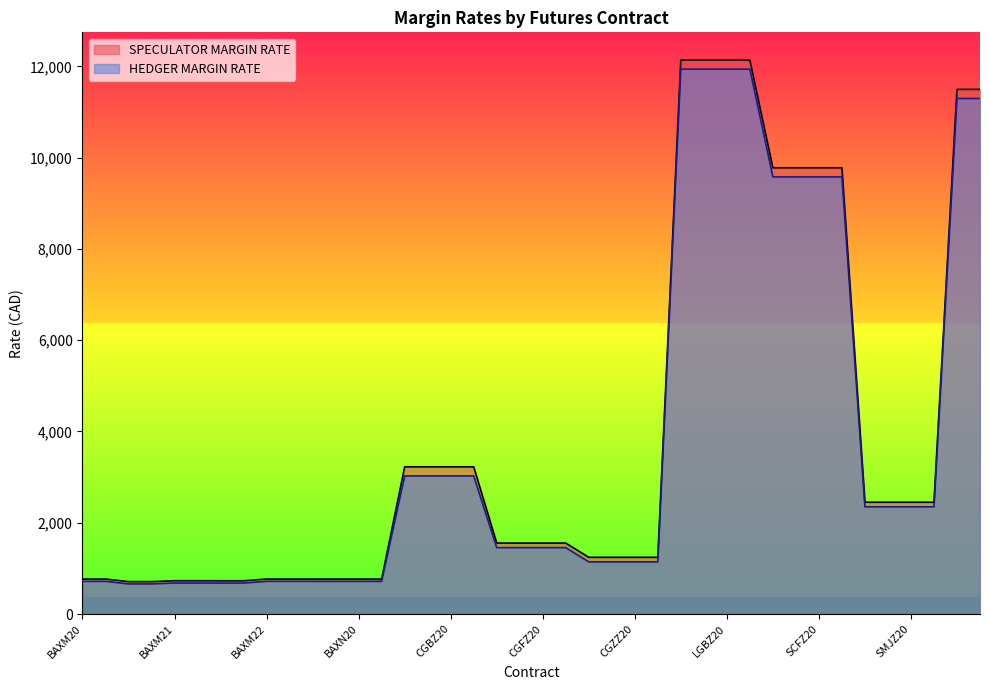

True or false: HEDGER MARGIN RATE and SPECULATOR MARGIN RATE cross at least once.

False